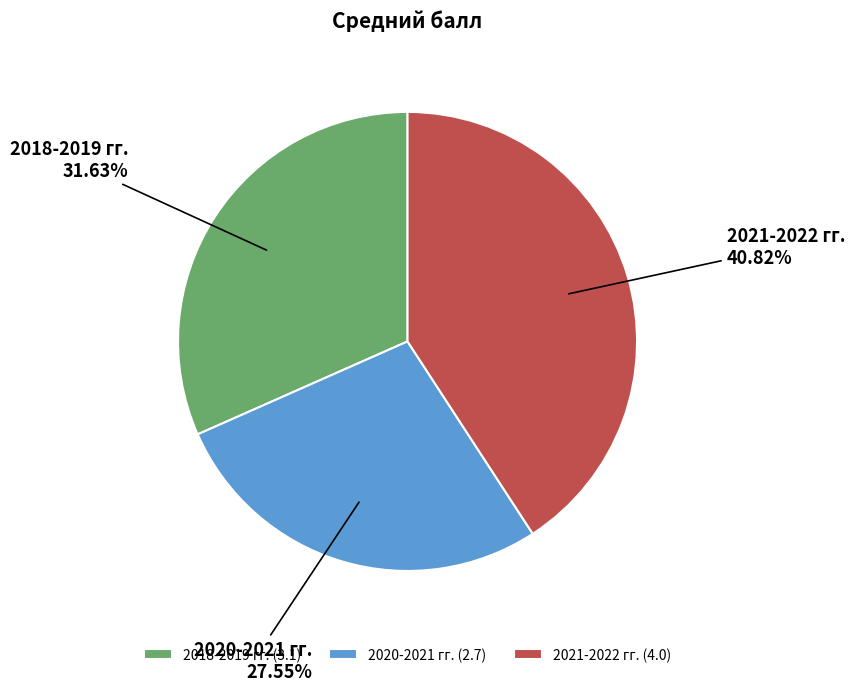

Which has a higher value, 2018-2019 гг. or 2020-2021 гг.?

2018-2019 гг.